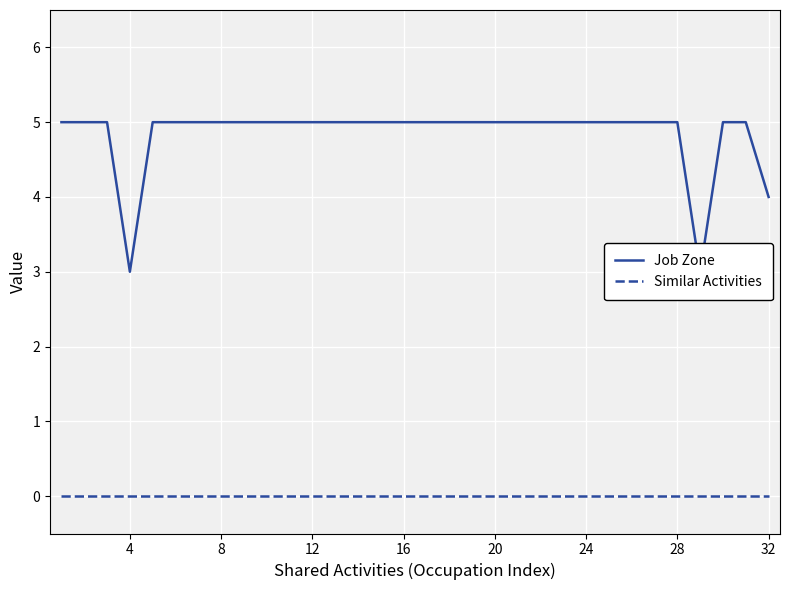

True or false: Job Zone and Similar Activities cross at least once.

False